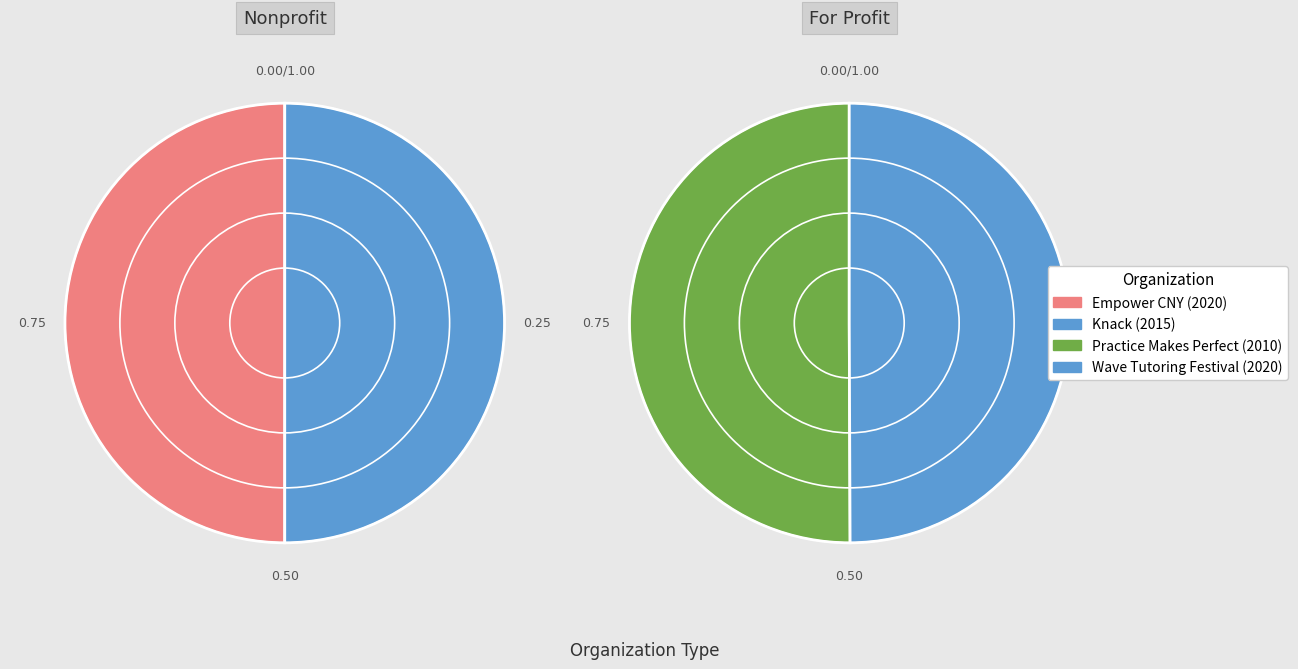

Does Knack represent more than half of the total?

No